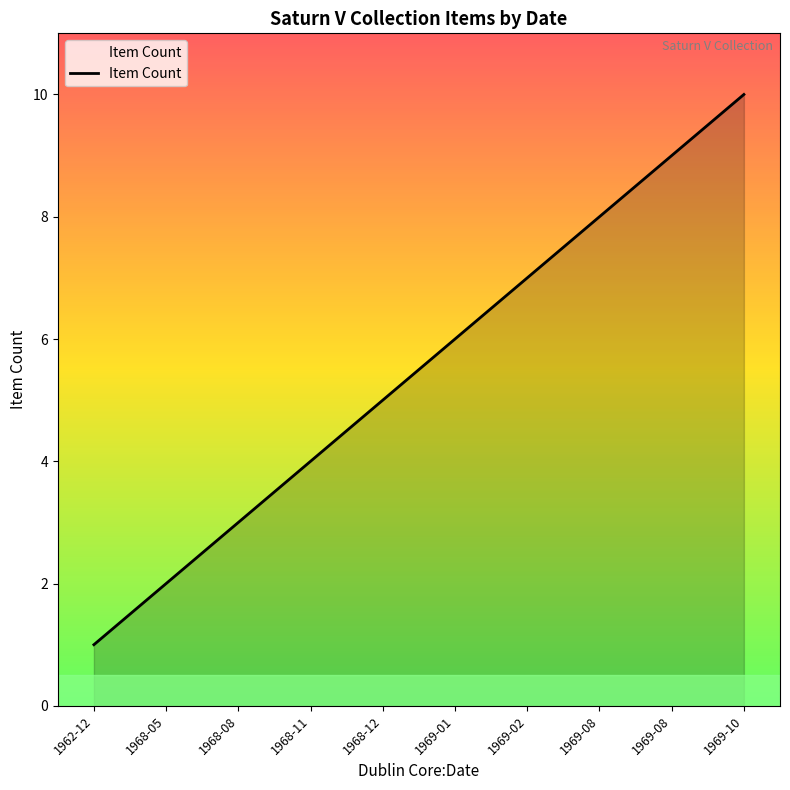

Rank the categories by value from lowest to highest.

1962-12, 1968-05, 1968-08, 1968-11, 1968-12, 1969-01, 1969-02, 1969-08, 1969-08, 1969-10